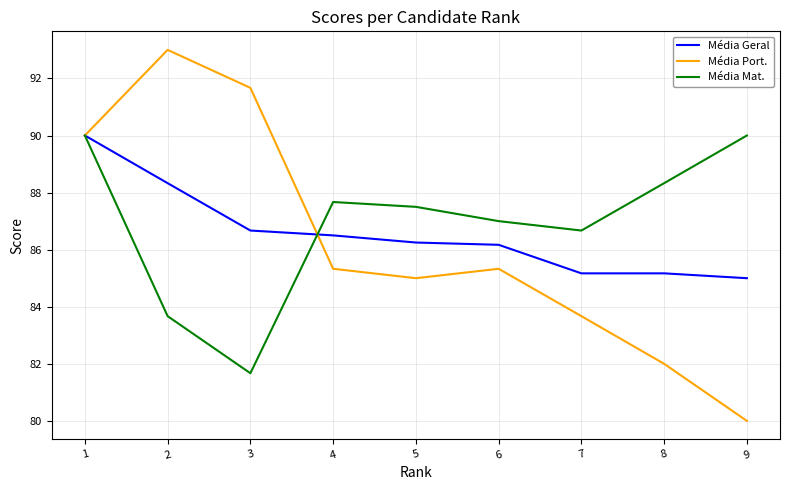

At which label is Média Mat. closest to 85?

2